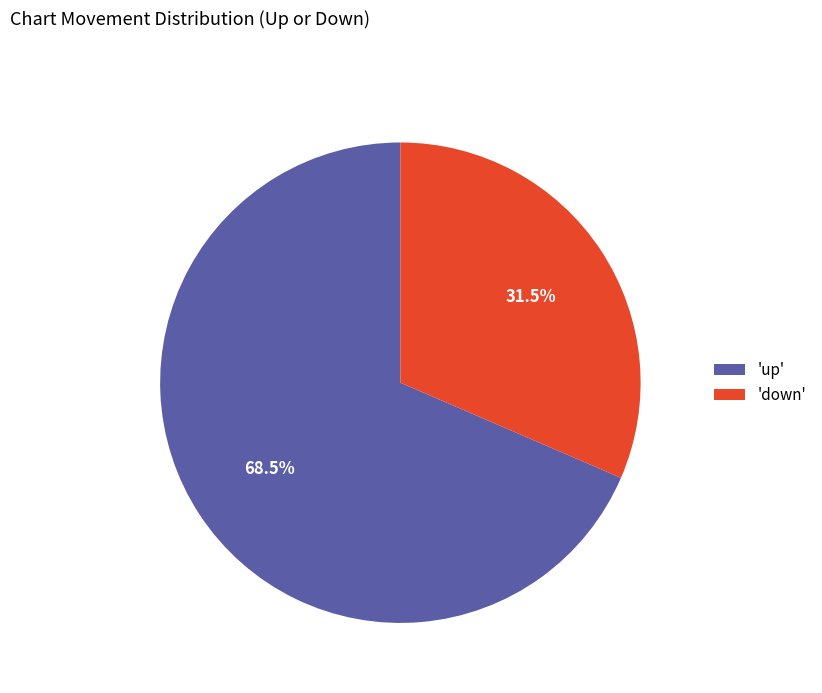

Which slice represents more than half of the pie?

'up'